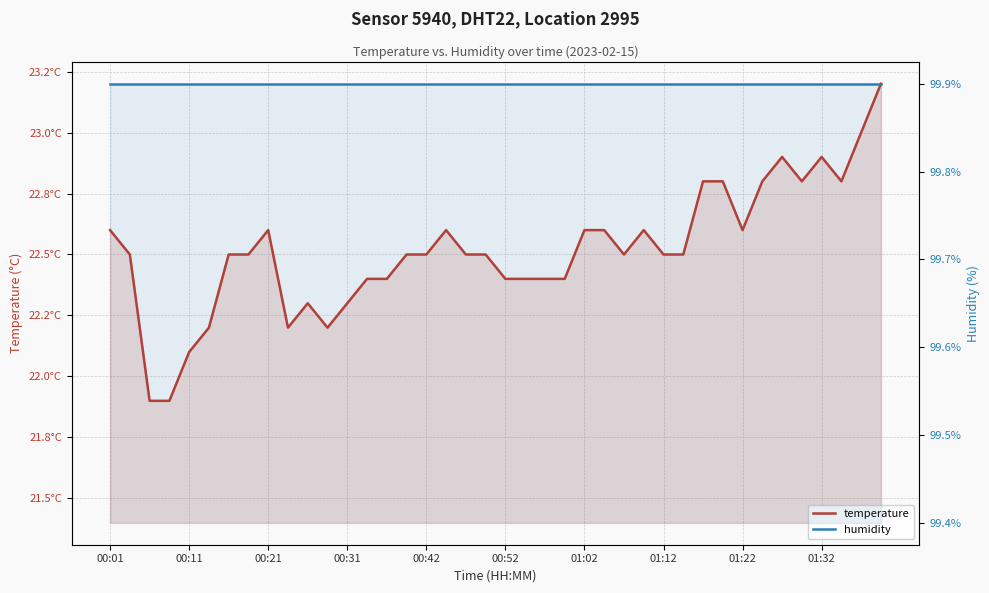

What is the sum of all humidity values?

3996.0